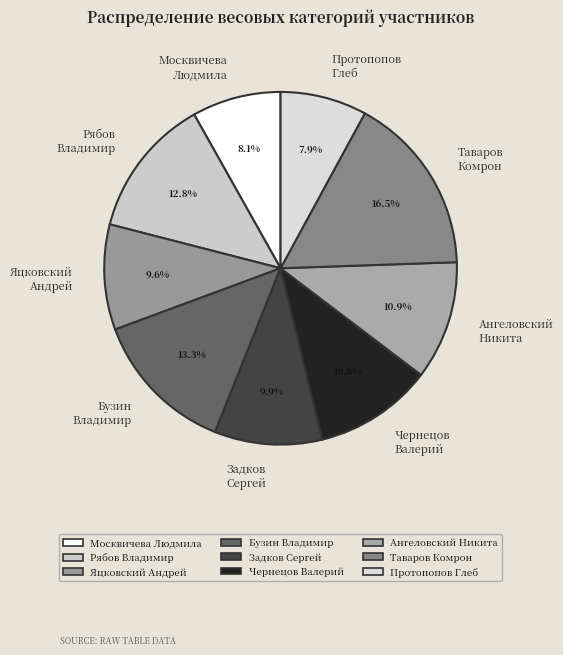

Which slice is the largest?

Таваров Комрон